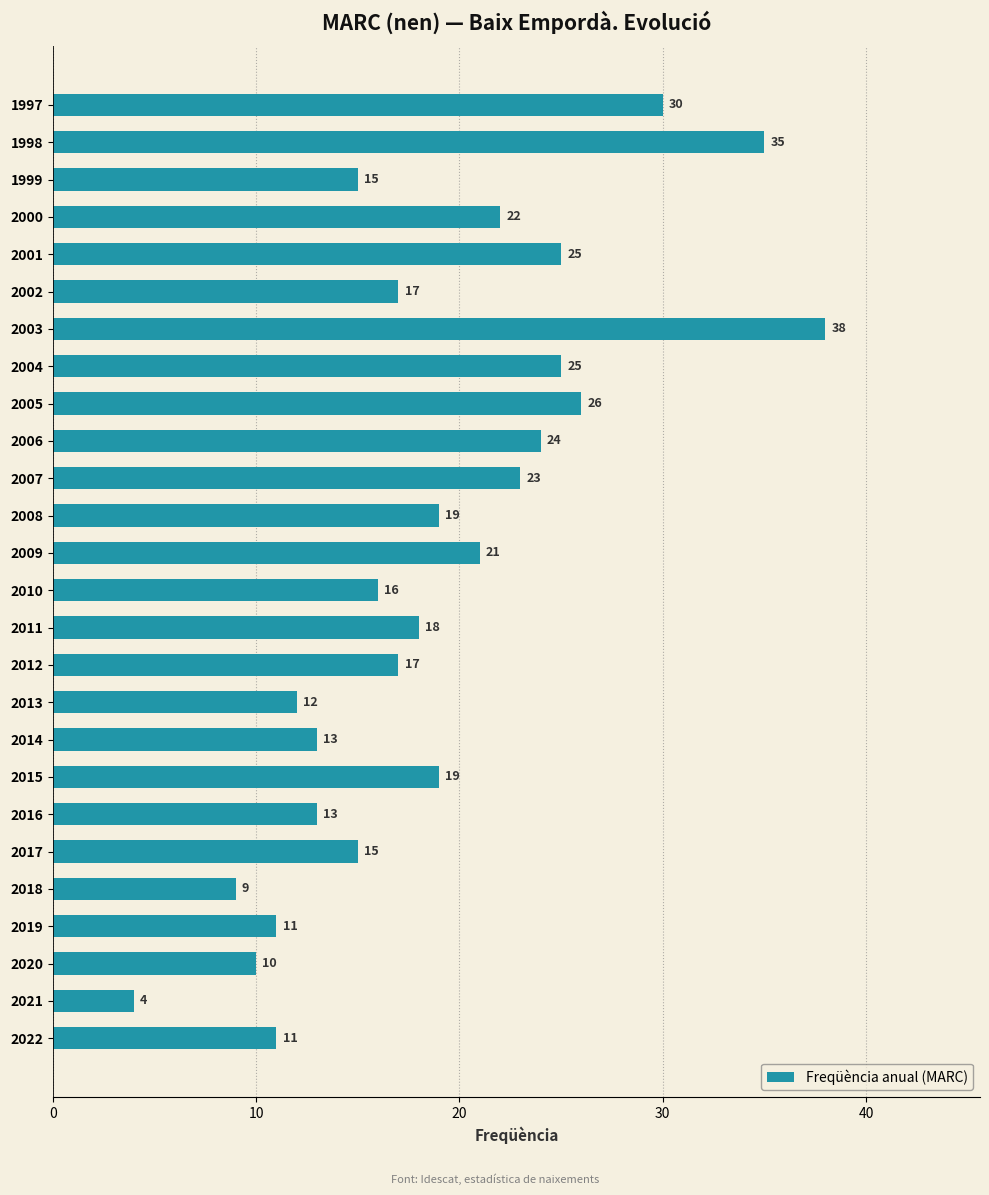

What is the change in value from 1998 to 2004?

-10